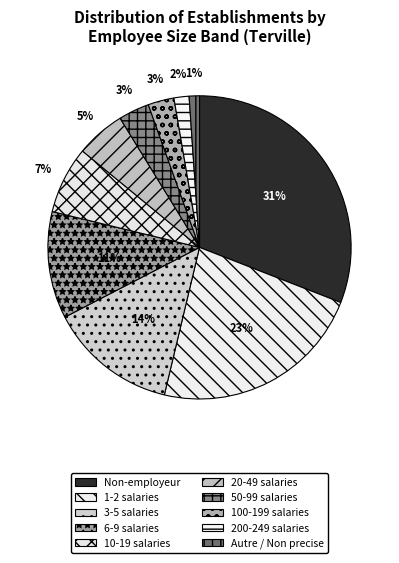

Count the number of slices in the pie.

10